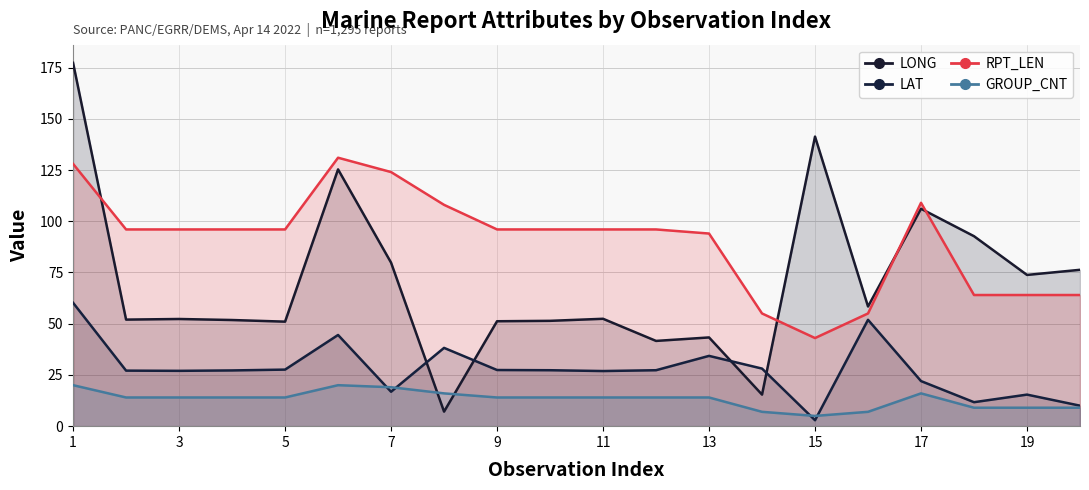

At which label does LONG reach its minimum?

15